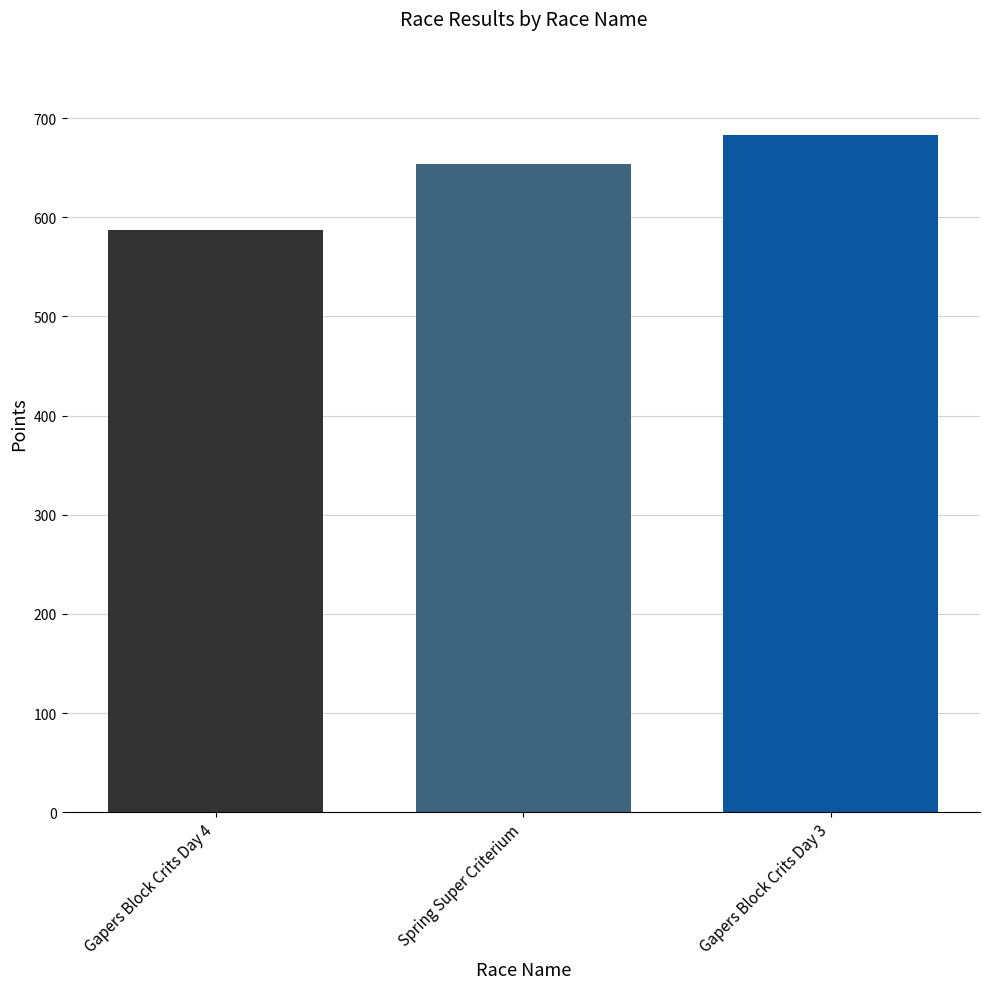

Reading left to right, transcribe all the data shown in this chart.

Gapers Block Crits Day 4=587.0	Spring Super Criterium=654.0	Gapers Block Crits Day 3=683.0